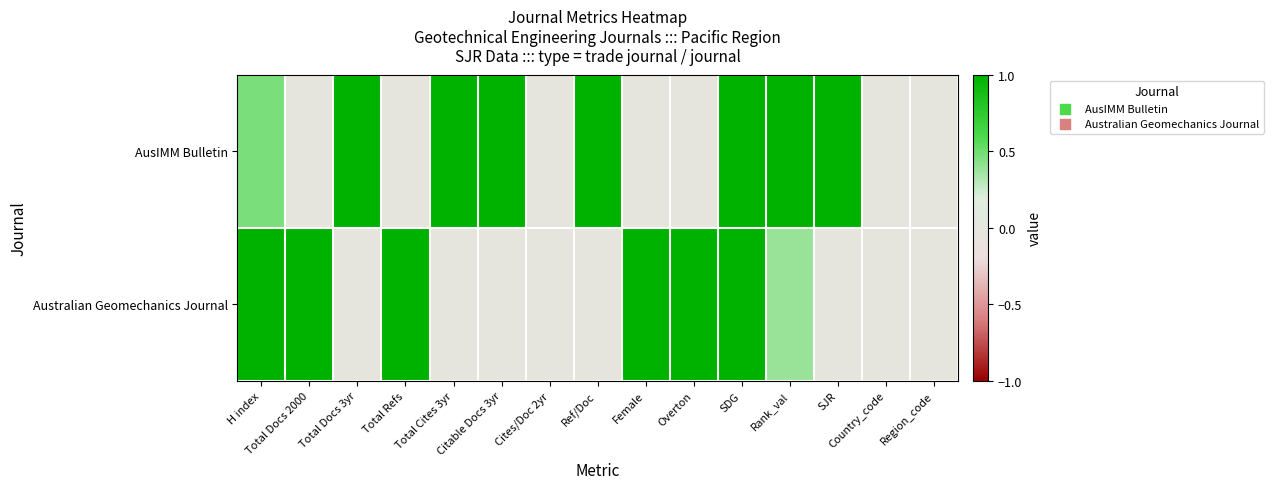

Reading left to right, transcribe all the data shown in this chart.

AusIMM Bulletin: H index=0.5	Total Docs 2000=0.0	Total Docs 3yr=1.0	Total Refs=0.0	Total Cites 3yr=1.0	Citable Docs 3yr=1.0	Cites/Doc 2yr=0.0	Ref/Doc=1.0	Female=0.0	Overton=0.0	SDG=1.0	Rank_val=1.0	SJR=1.0	Country_code=0.0	Region_code=0.0
Australian Geomechanics Journal: H index=1.0	Total Docs 2000=1.0	Total Docs 3yr=0.0	Total Refs=1.0	Total Cites 3yr=0.0	Citable Docs 3yr=0.0	Cites/Doc 2yr=0.0	Ref/Doc=0.0	Female=1.0	Overton=1.0	SDG=1.0	Rank_val=0.4	SJR=0.0	Country_code=0.0	Region_code=0.0